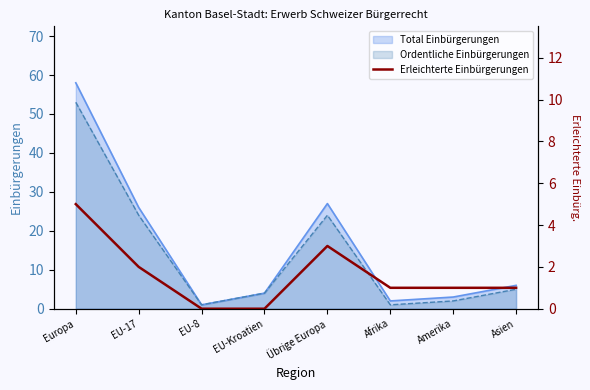

The Ordentliche Einbürgerungen series shows 4 at EU-Kroatien. True or false?

True